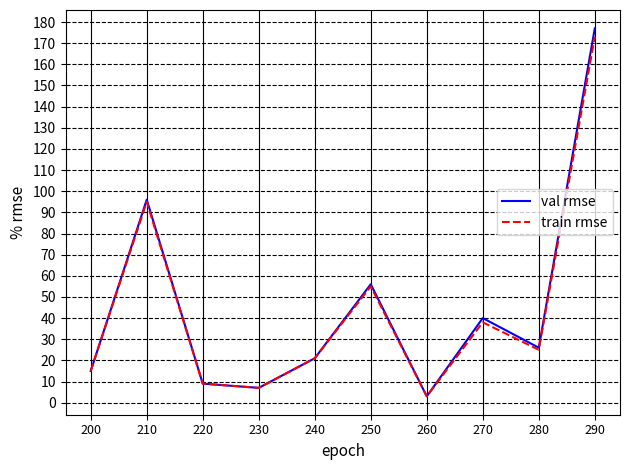

At which category does val rmse reach its first local peak?

210